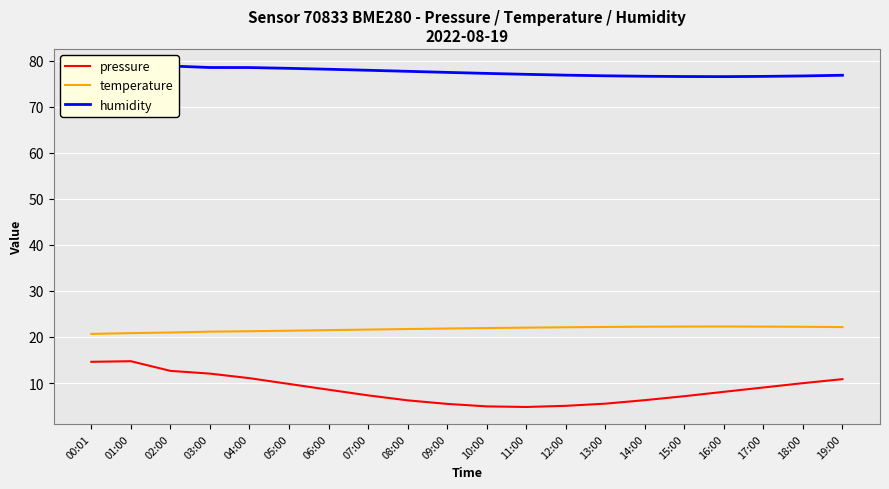

In humidity, how many points are higher than both neighbors (excluding endpoints)?

1